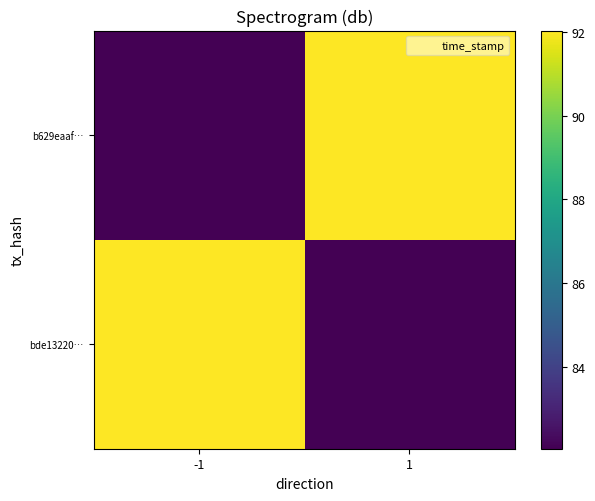

What is the maximum value shown in the chart?

92.0